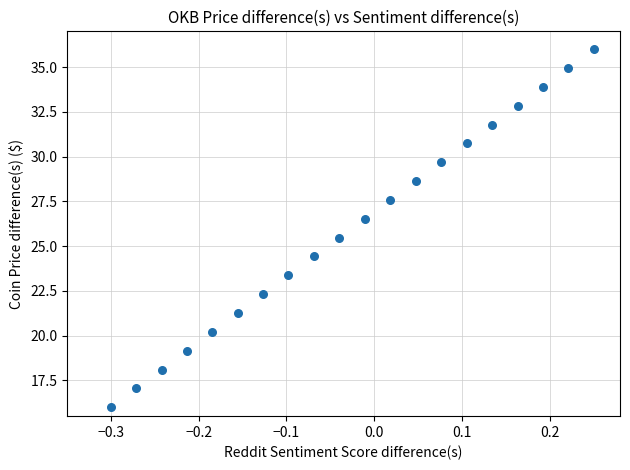

List the coordinates of all points as (Y, X) pairs, reading left to right.

(16.0, -0.3)  (17.1, -0.3)  (18.1, -0.2)  (19.2, -0.2)  (20.2, -0.2)  (21.3, -0.2)  (22.3, -0.1)  (23.4, -0.1)  (24.4, -0.1)  (25.5, -0.0)  (26.5, -0.0)  (27.6, 0.0)  (28.6, 0.0)  (29.7, 0.1)  (30.7, 0.1)  (31.8, 0.1)  (32.8, 0.2)  (33.9, 0.2)  (34.9, 0.2)  (36.0, 0.3)